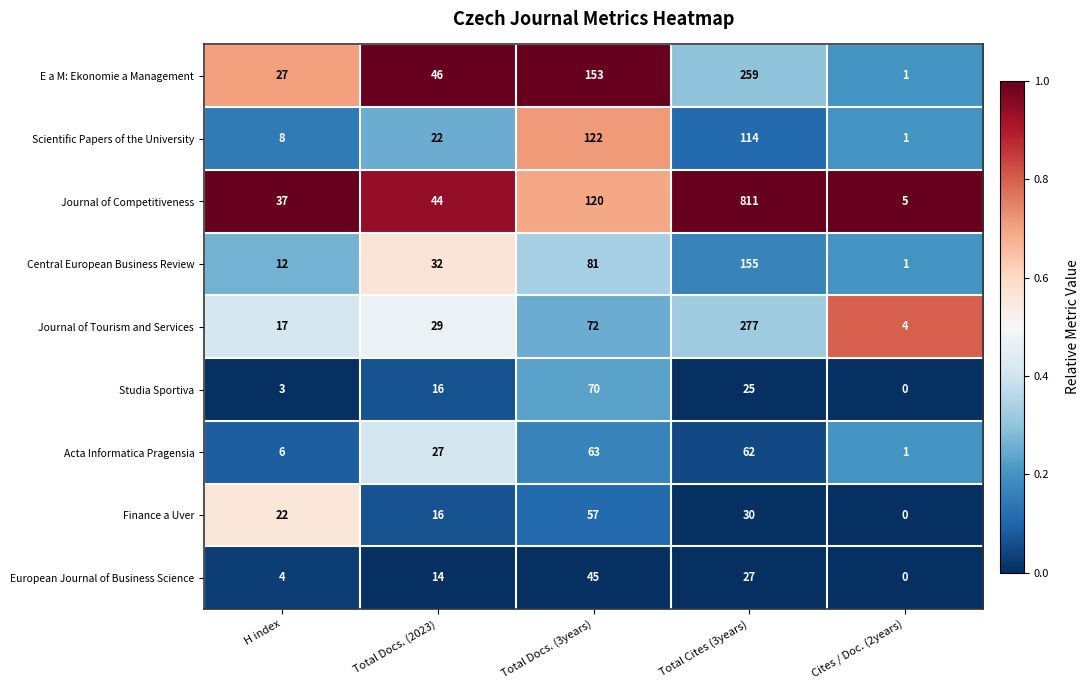

At which category is the sum across all series the highest?

Total Cites (3years)